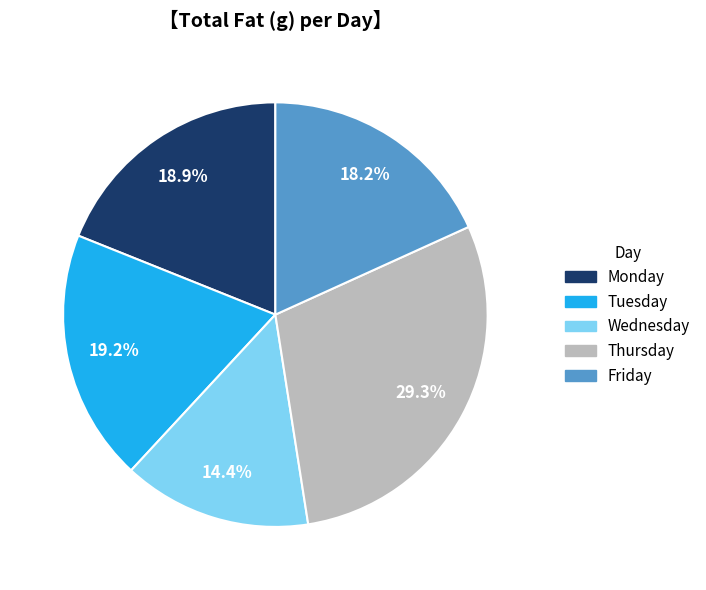

Is there a majority slice in this chart?

No